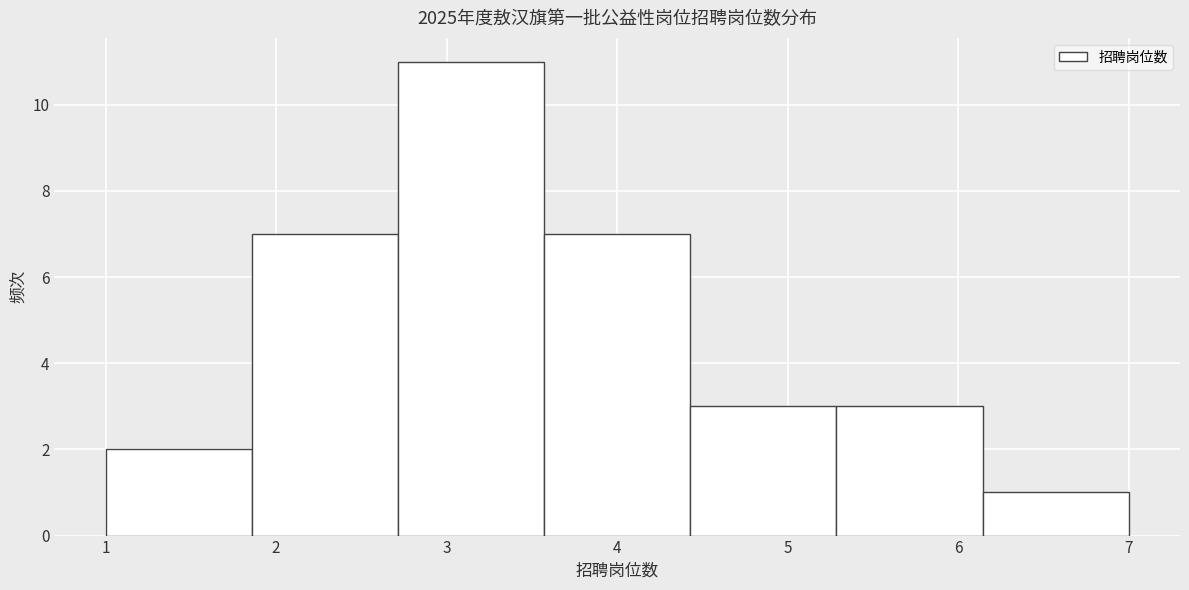

How tall is the bar that spans 2.7 to 3.6 on the x-axis? Neither the bar edges nor the heights are printed on the chart, so give them approximately, as read against the axes.

11